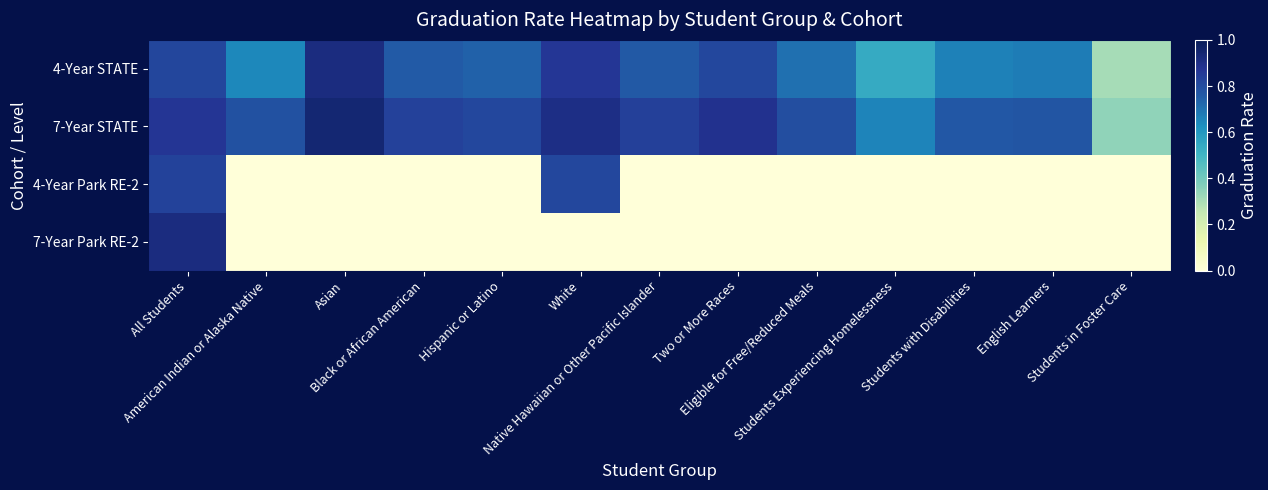

Count the number of data series in this chart.

4